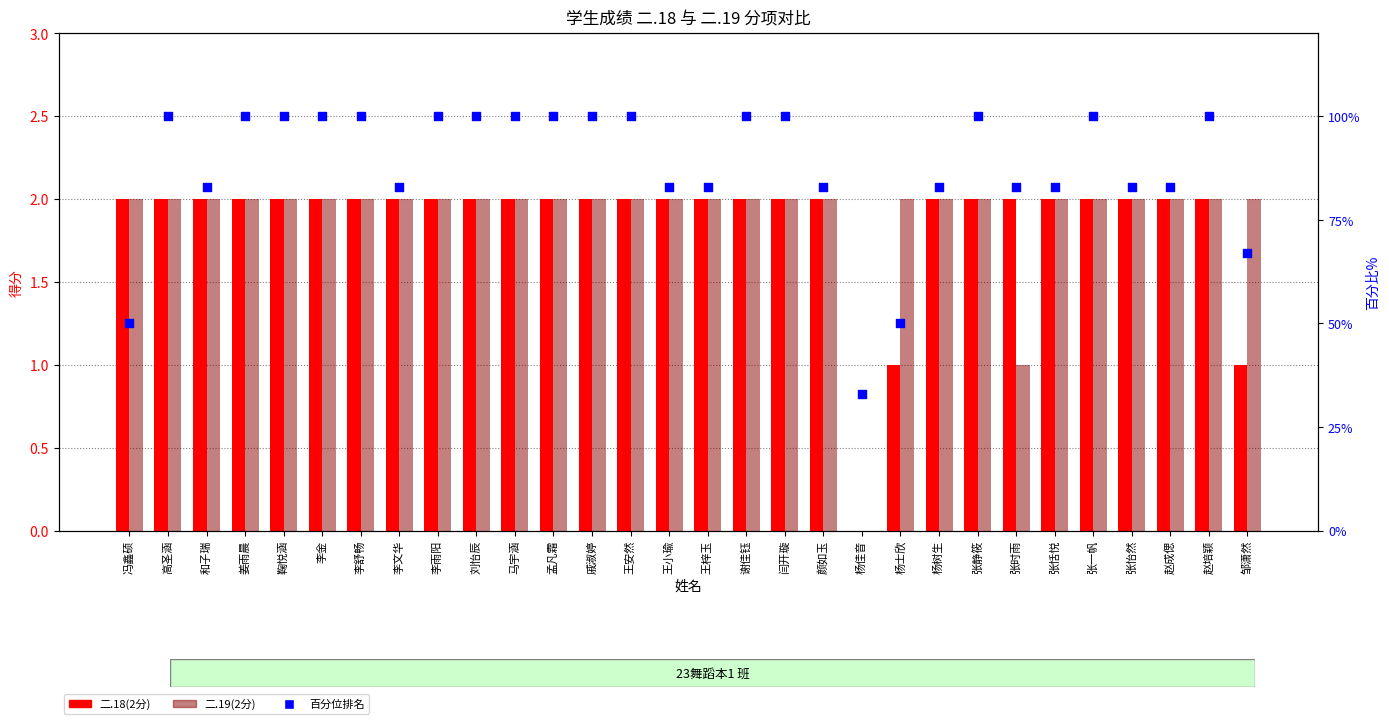

Which series has the largest total across all categories?

百分位排名